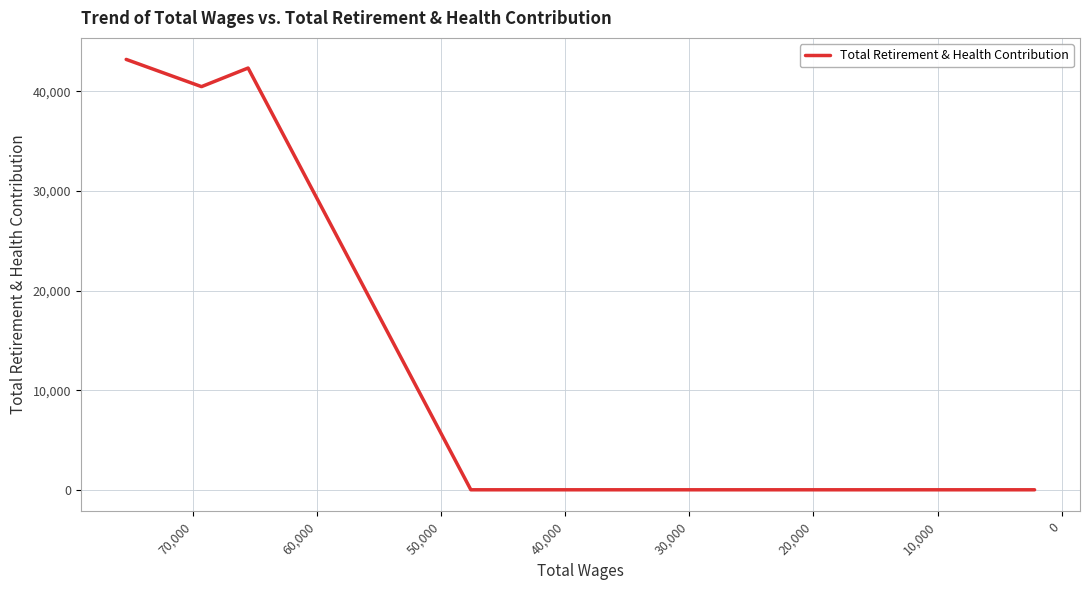

What is the greatest value displayed?

43200